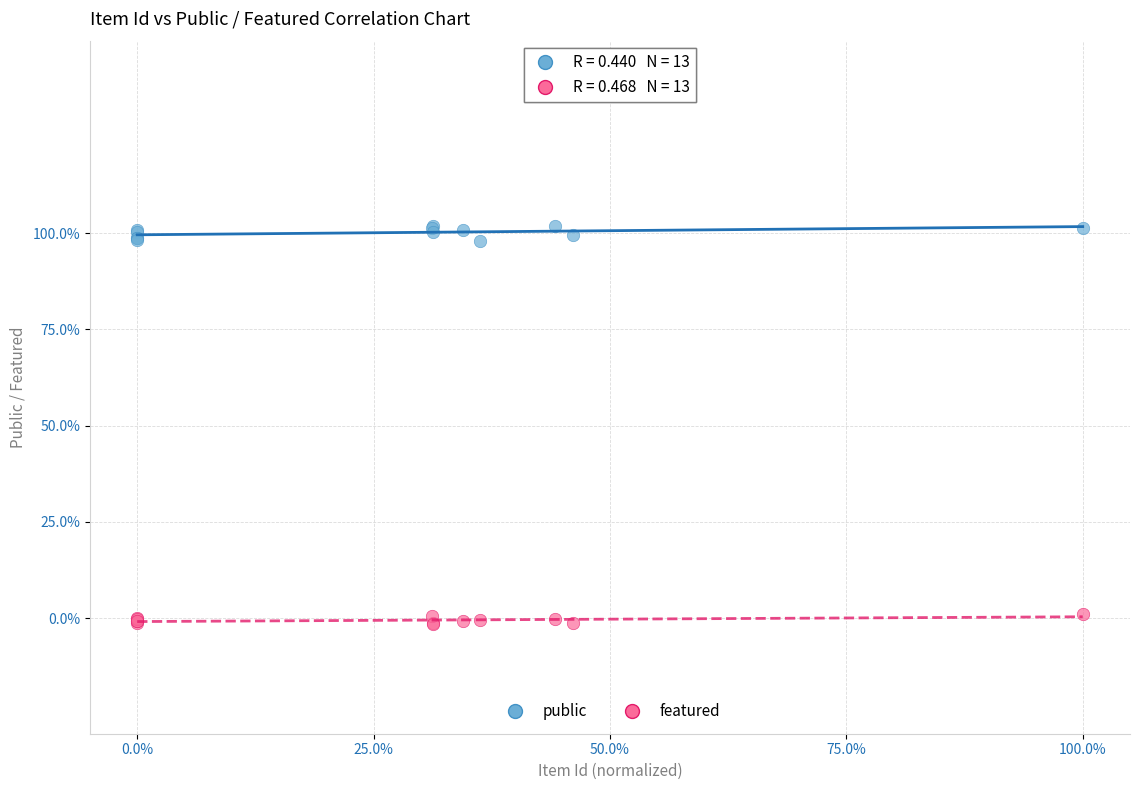

What are all the series names shown in the legend?

public, featured